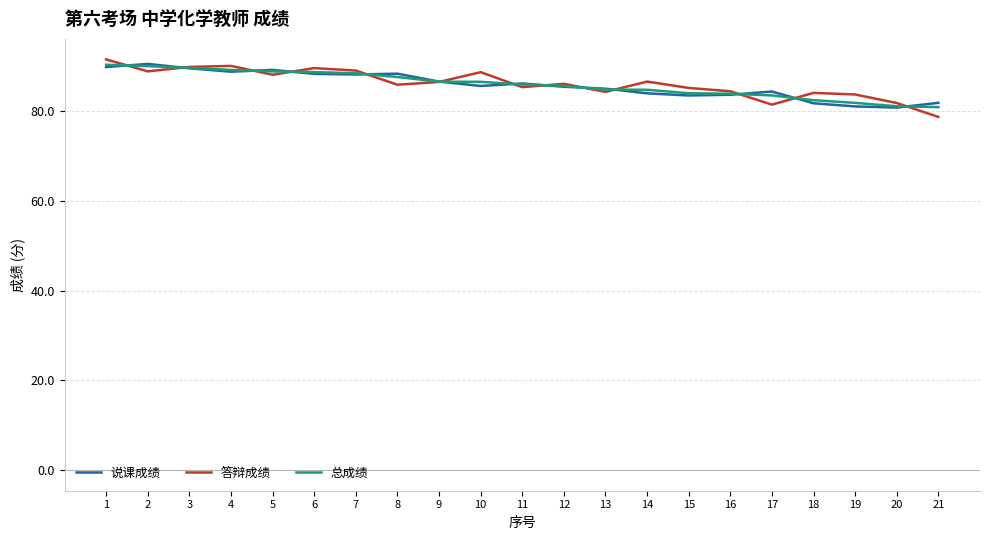

True or false: 总成绩 has a value of 22.2 at 18.

False